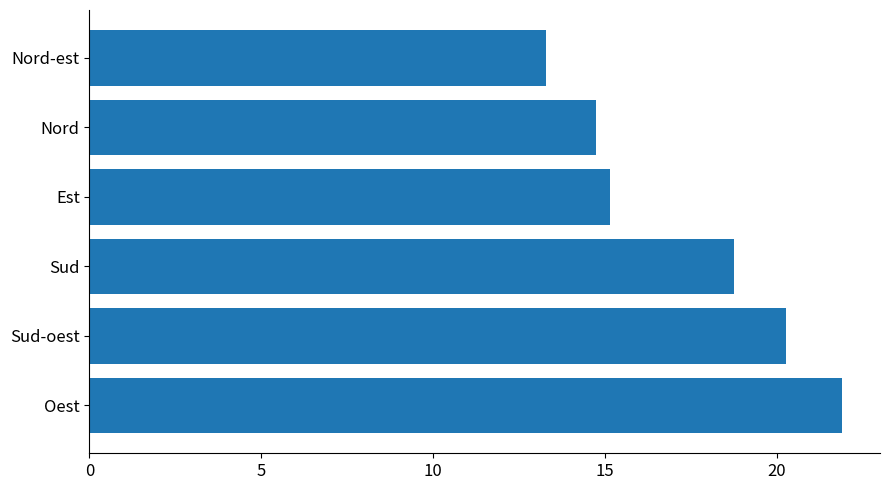

What is the change in value from Sud to Est?

-3.6